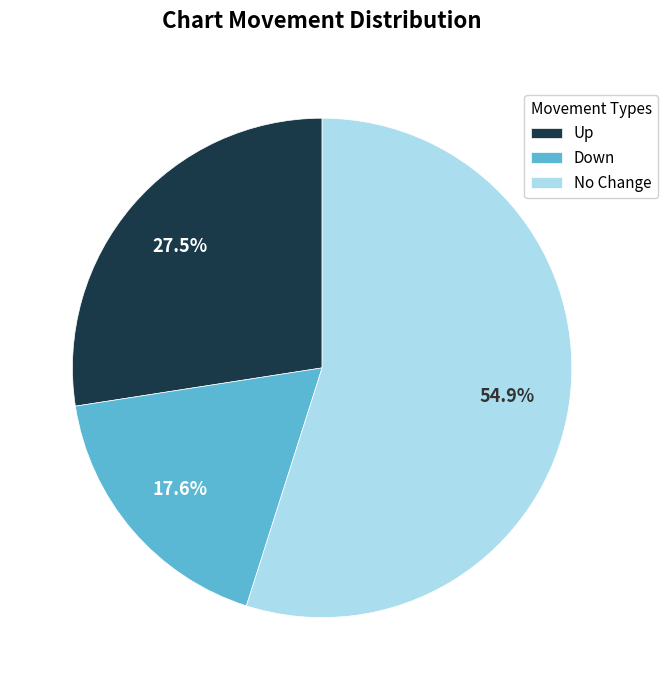

To the nearest percent, what is the difference between the largest and smallest slice percentages?

37%